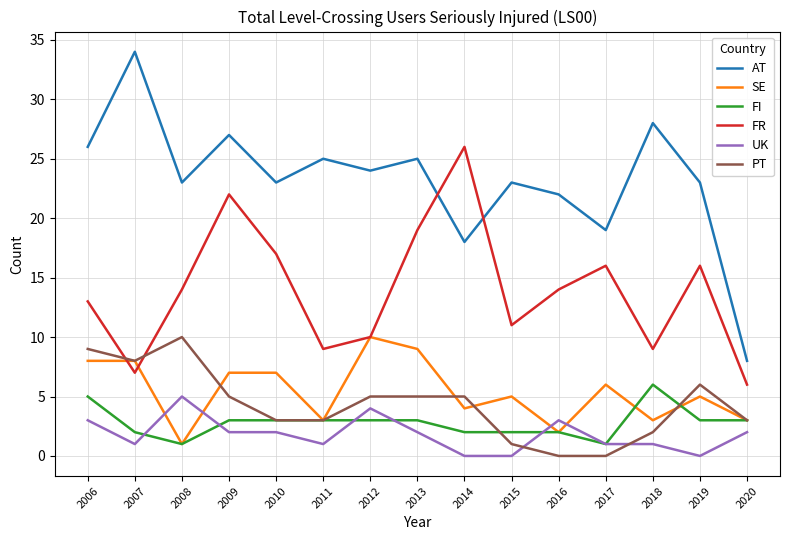

At which label does FI first exceed 3?

2006